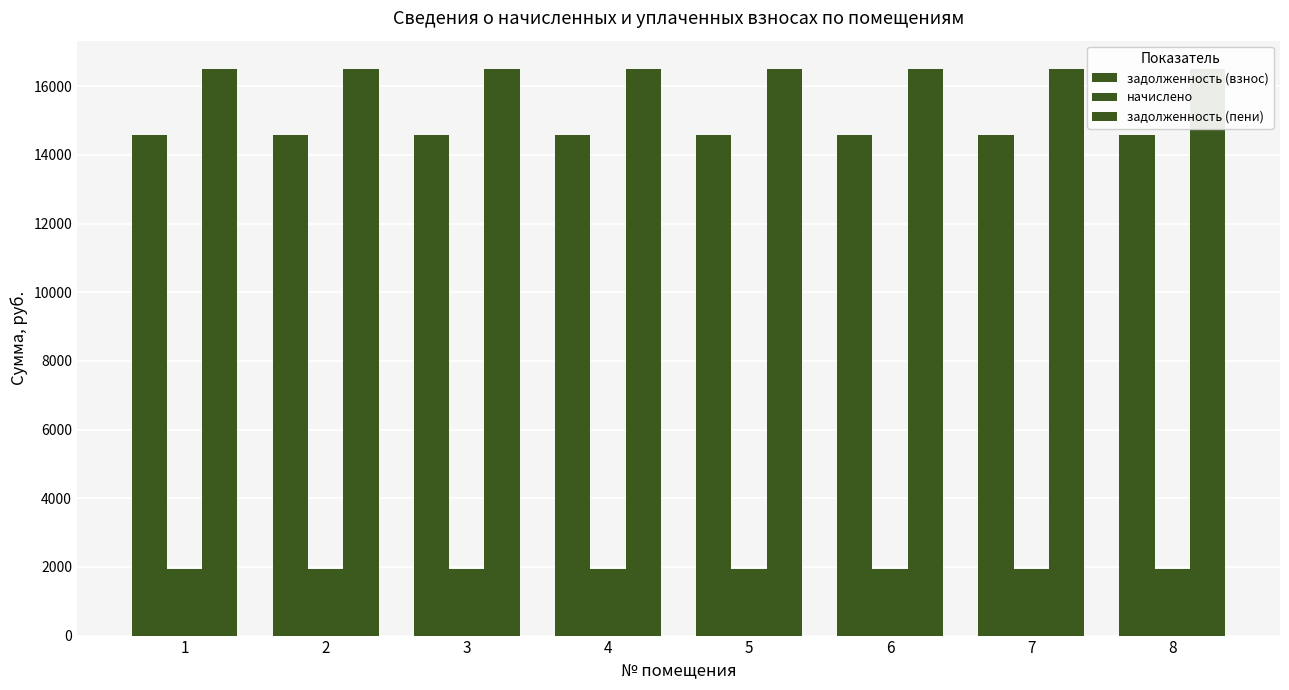

Which series has the largest range (max minus min)?

задолженность (взнос)